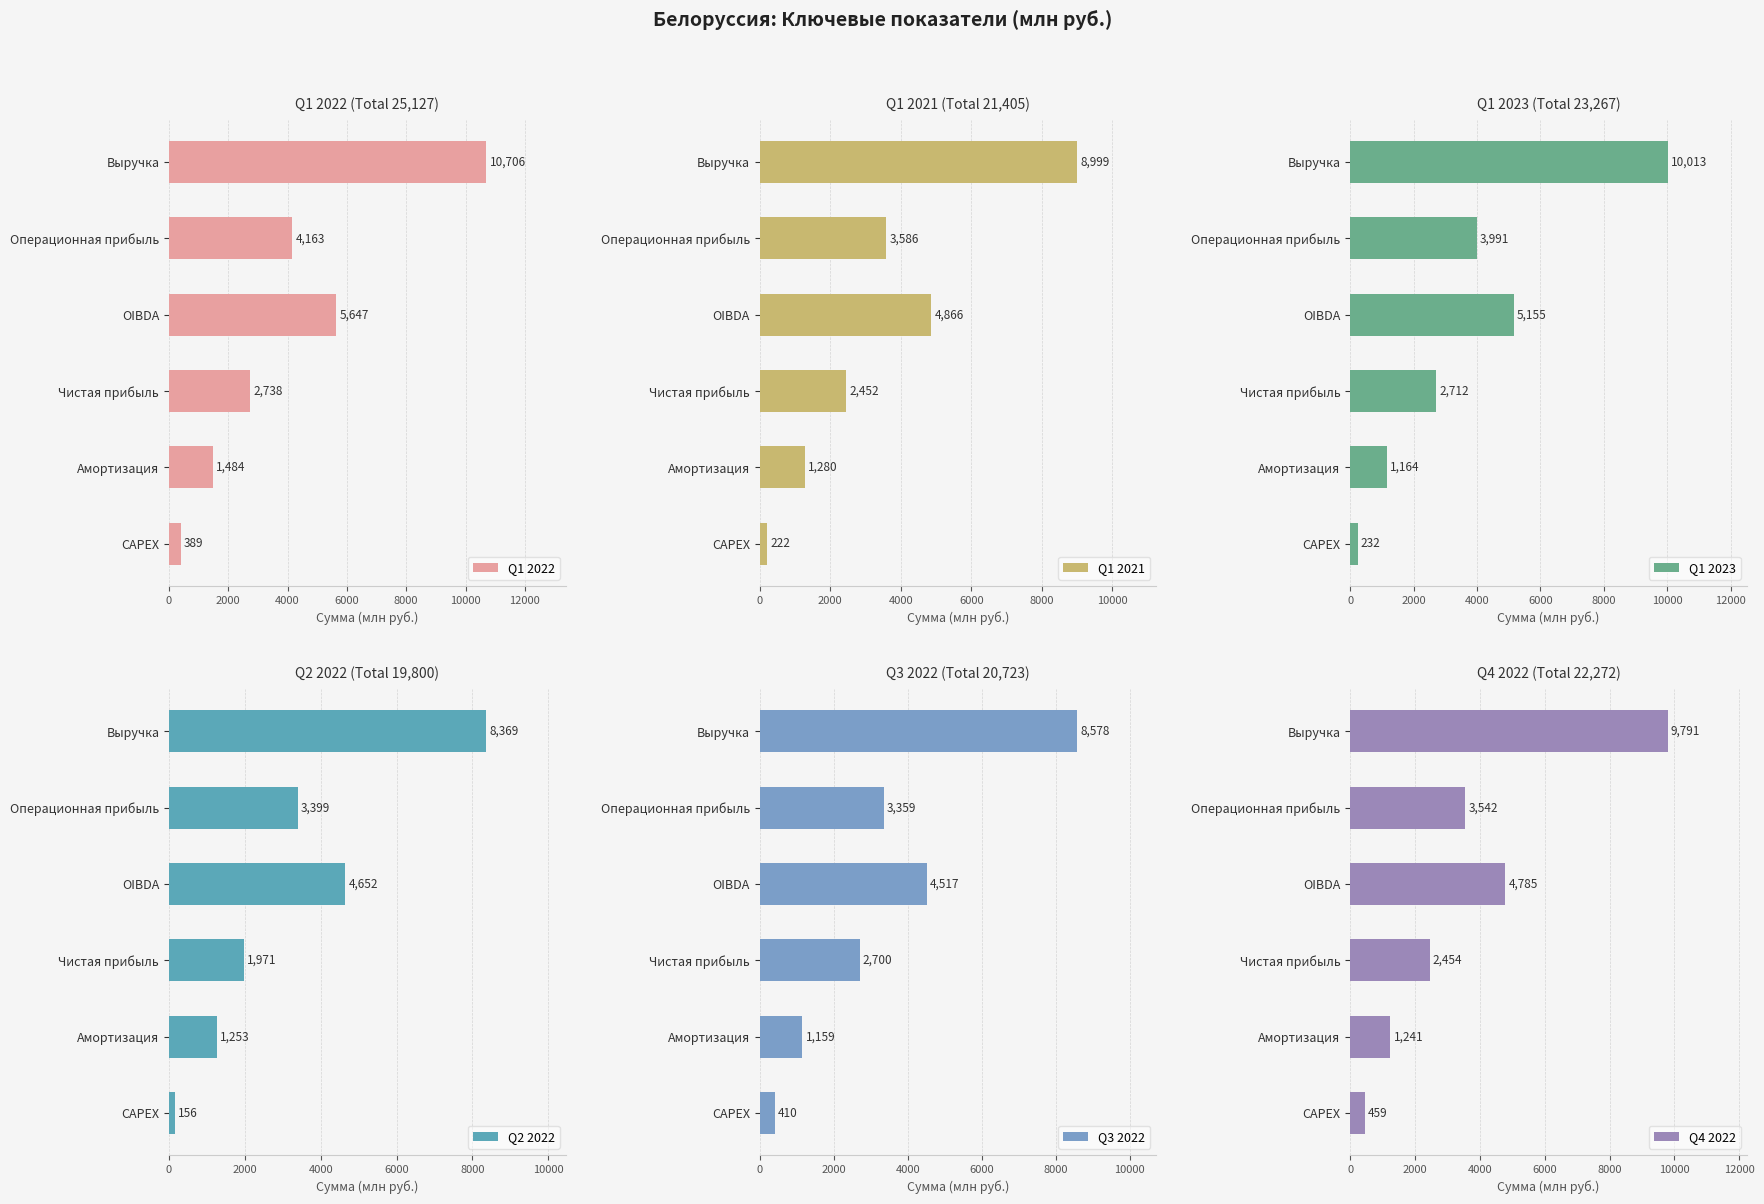

True or false: Q2 2022 has a value of 1465 at Операционная прибыль.

False